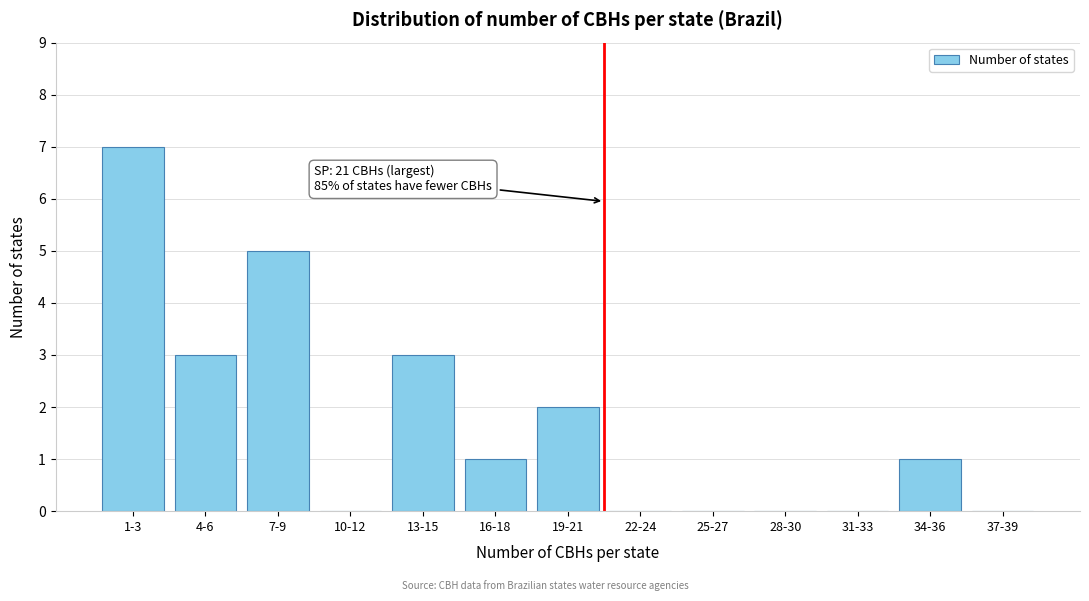

Reading right to left, list all the values displayed in this chart.

37-39=0	34-36=1	31-33=0	28-30=0	25-27=0	22-24=0	19-21=2	16-18=1	13-15=3	10-12=0	7-9=5	4-6=3	1-3=7